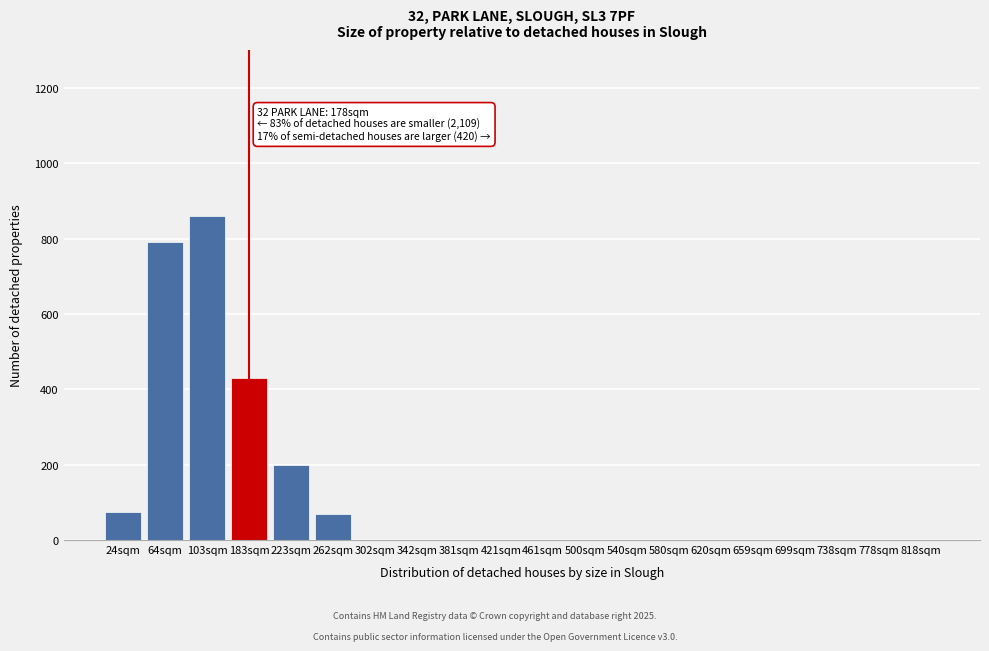

Which label corresponds to the largest value in the chart?

103sqm